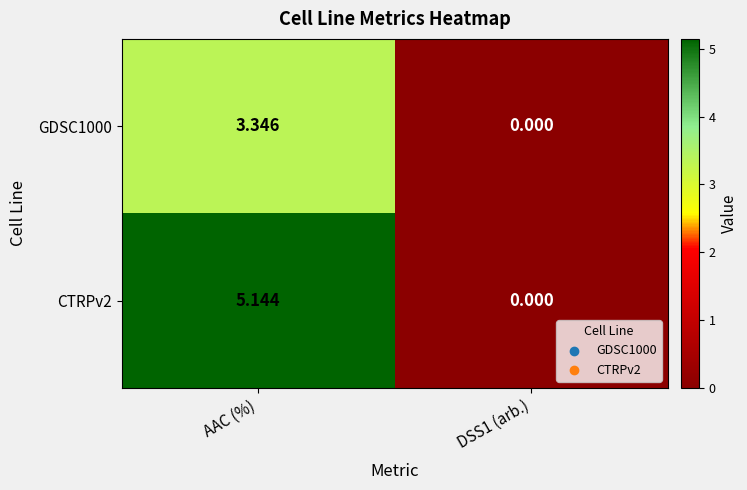

Which category has the highest value in the GDSC1000 series?

AAC (%)